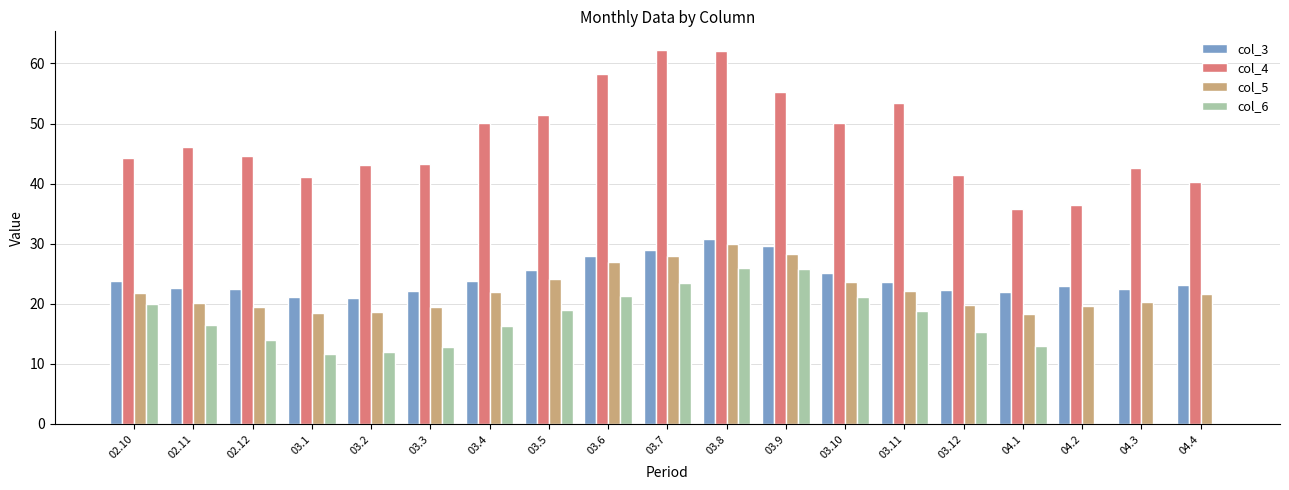

Which series has the largest total across all categories?

col_4